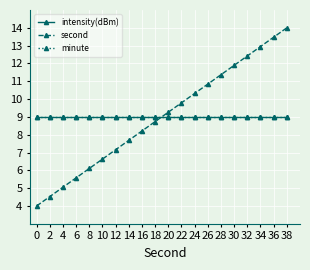

Is this an area chart (filled region under the line)?

No